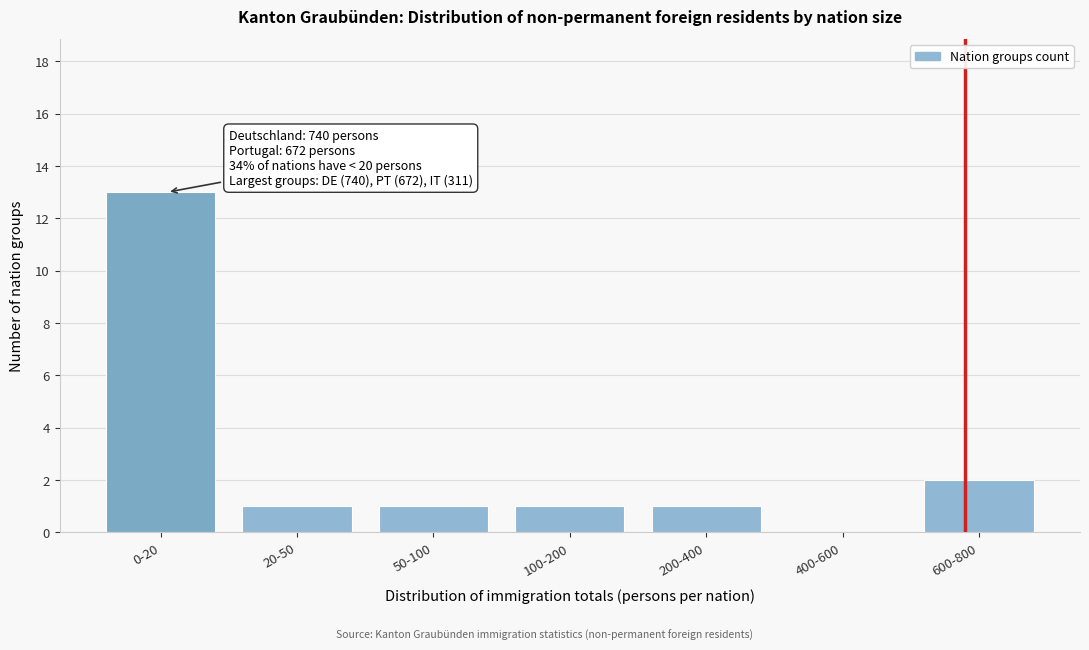

Reading left to right, transcribe all the data shown in this chart.

0-20=13	20-50=1	50-100=1	100-200=1	200-400=1	400-600=0	600-800=2